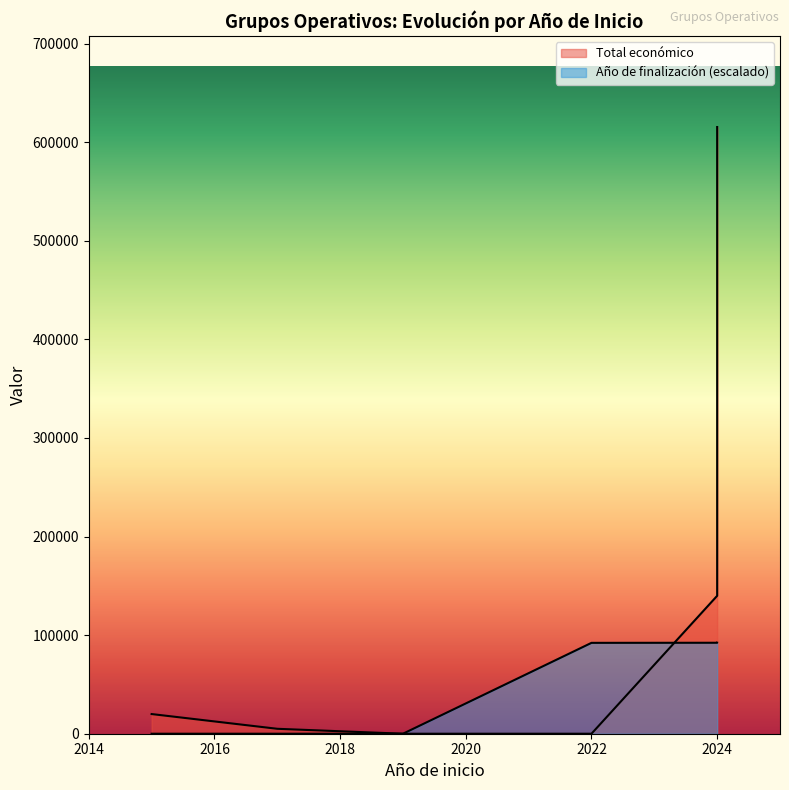

What is the sum of all values?

276736.6